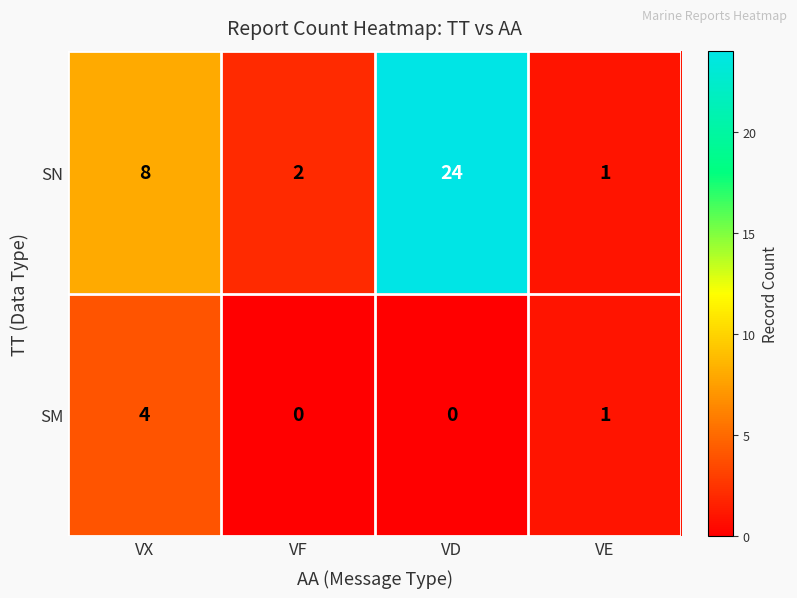

What is the average value of the SN series?

9